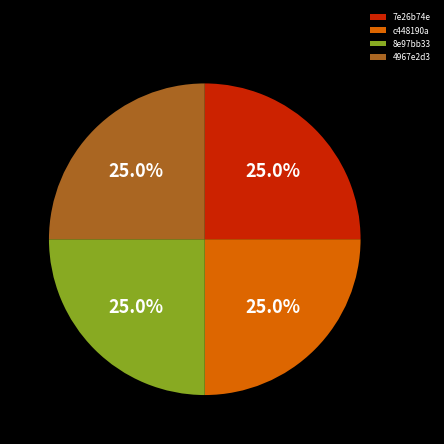

Is there a majority slice in this chart?

No